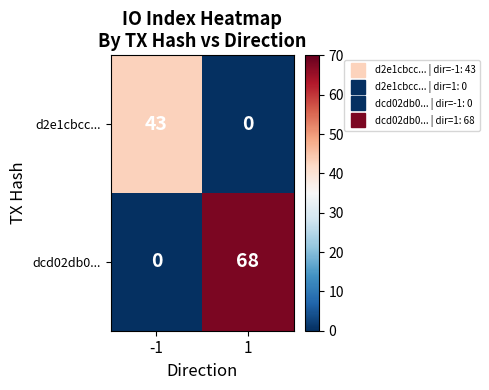

What is the sum of the dcd02db0... values at -1 and 1?

68